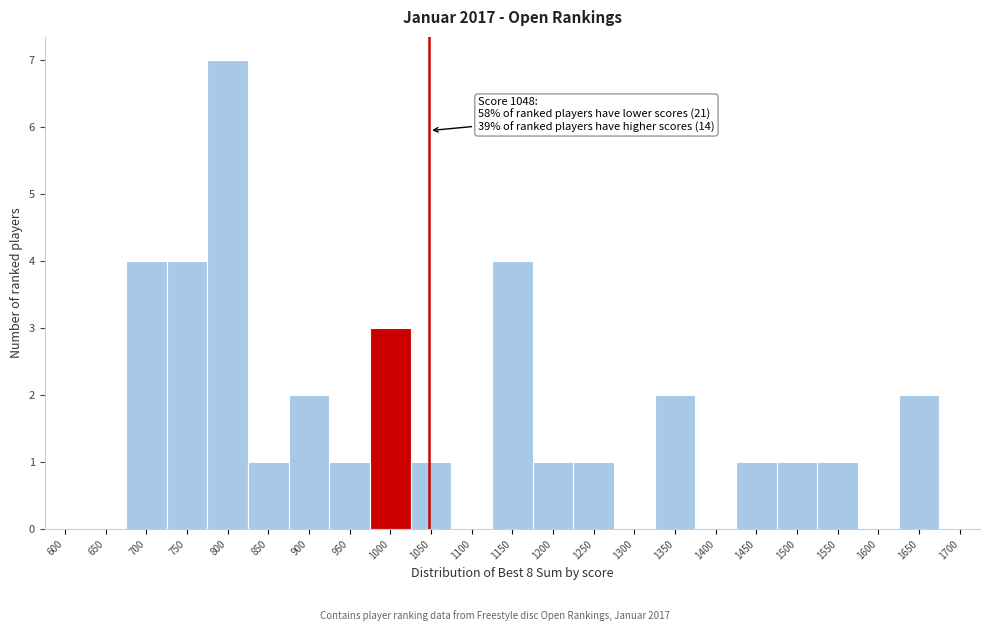

Which range on the x-axis has the tallest bar?

775 to 825